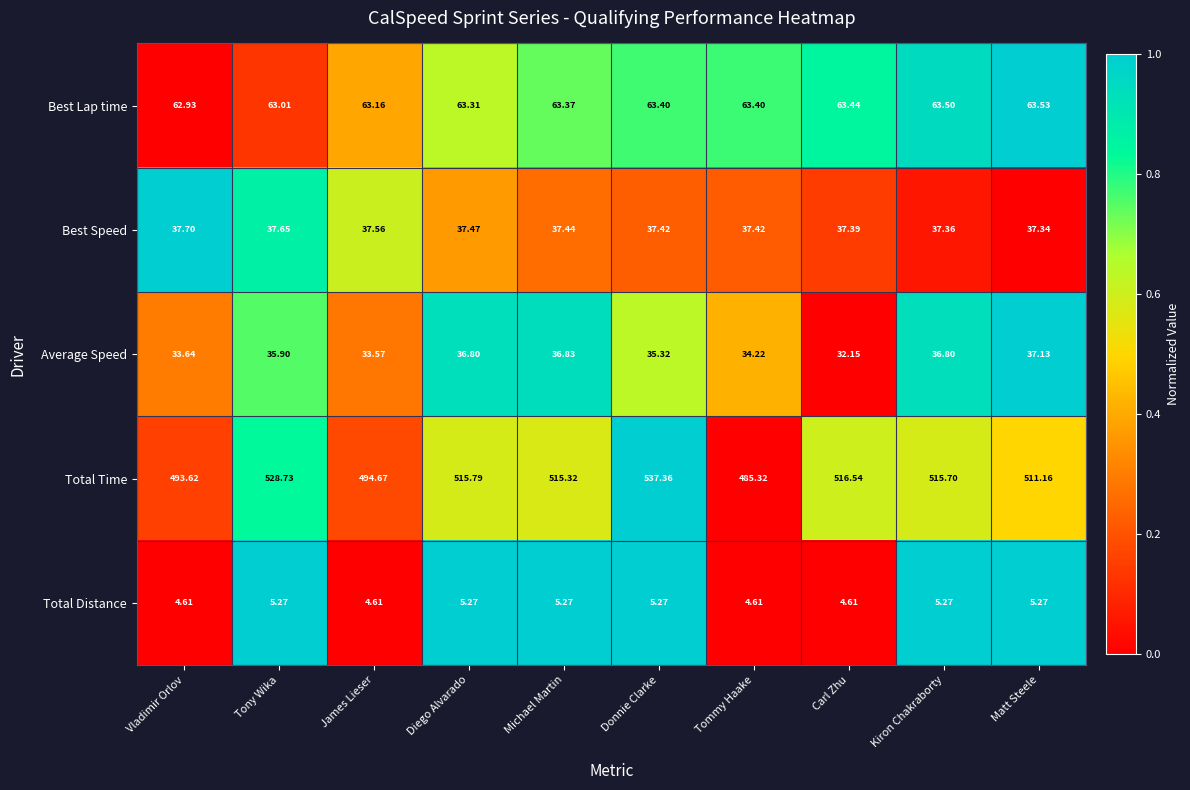

At which category is the sum across all series the highest?

Donnie Clarke